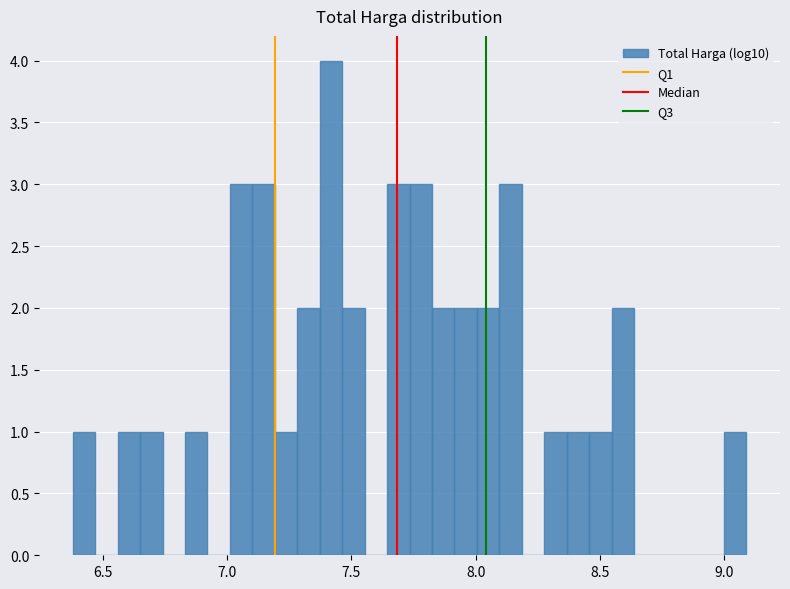

Read against the x-axis, roughly where is the centre of the tallest bar?

7.40